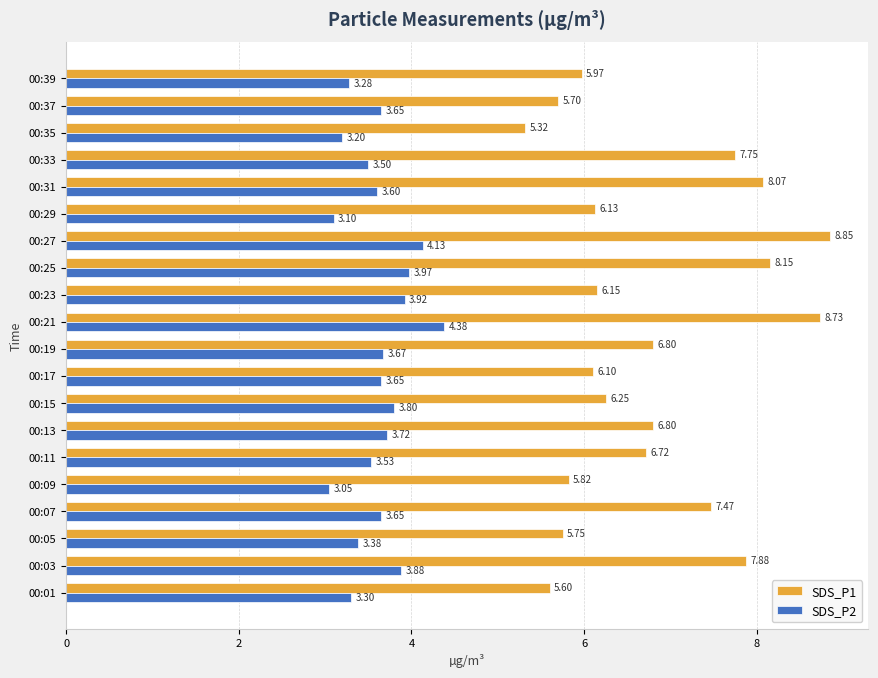

List the series in order of their peak value, highest first.

SDS_P1, SDS_P2